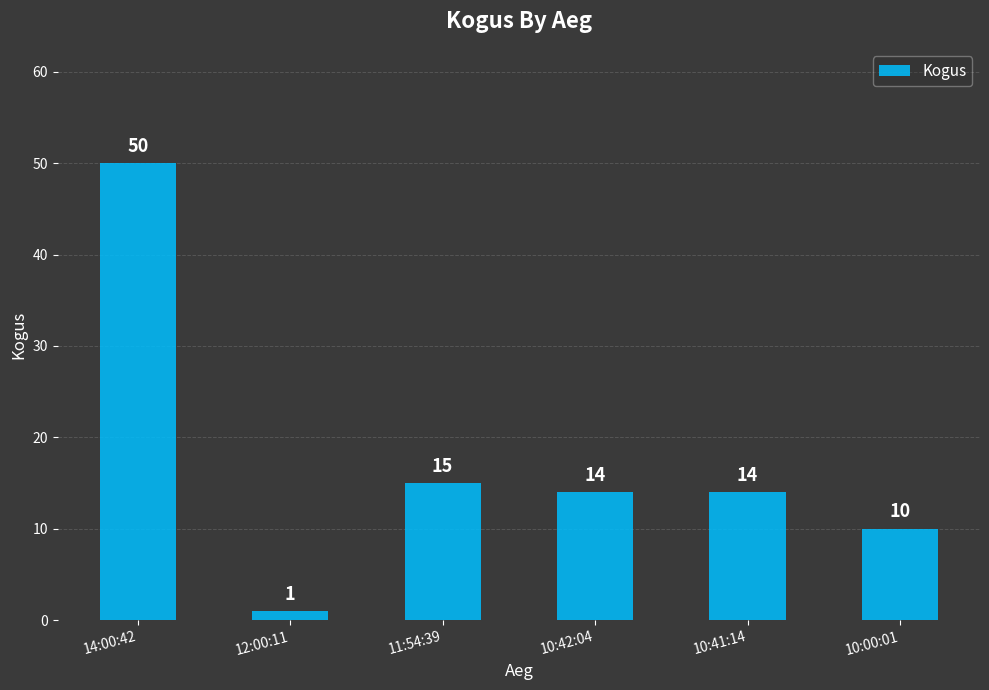

Which category has the highest value across all series?

14:00:42